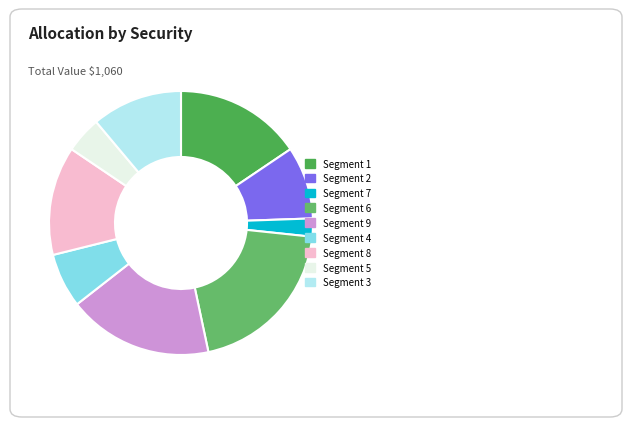

How many segments does this pie chart have?

9